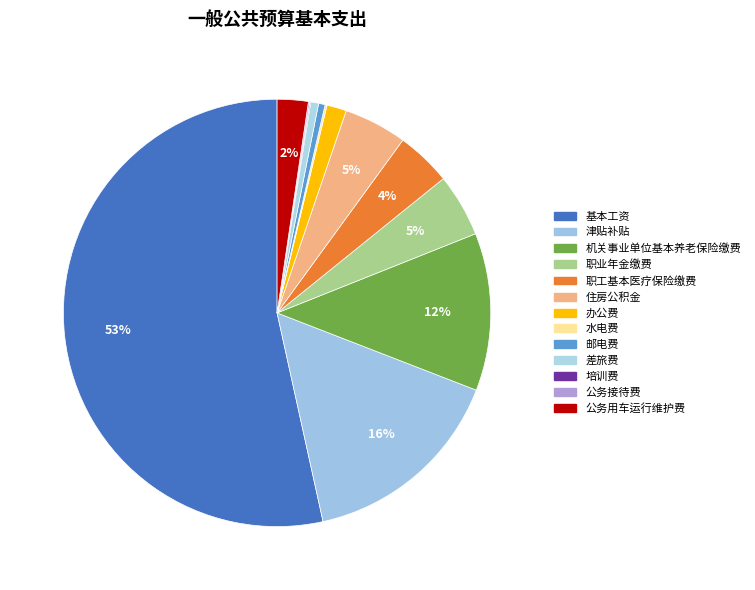

Which category accounts for the majority?

基本工资